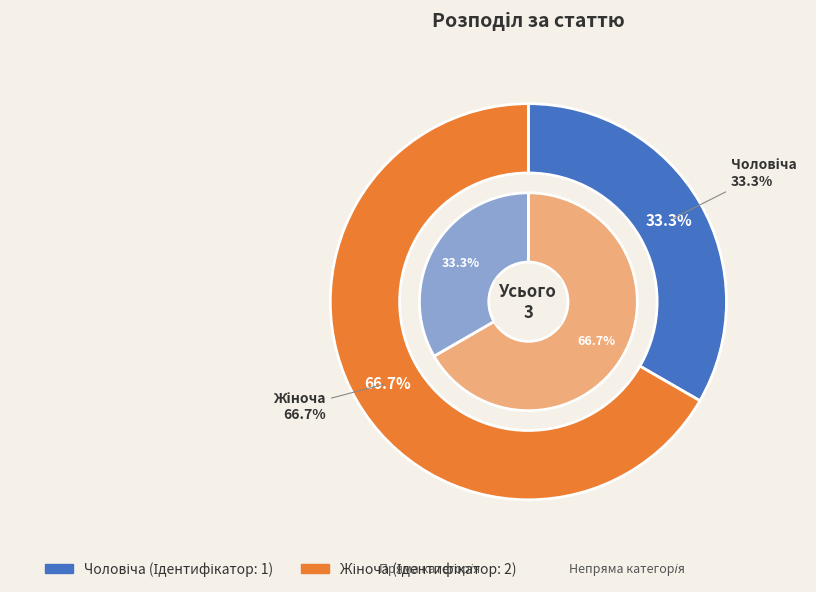

To the nearest percent, what is the difference between the largest and smallest slice percentages?

33%